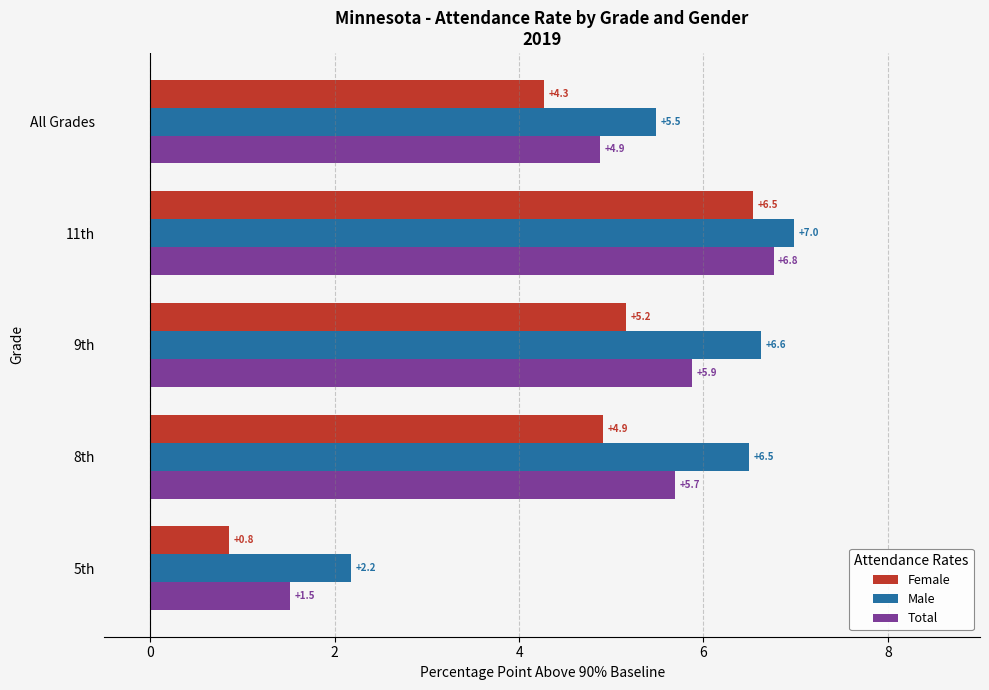

What is the difference between the second highest and minimum values in the Female series?

4.3